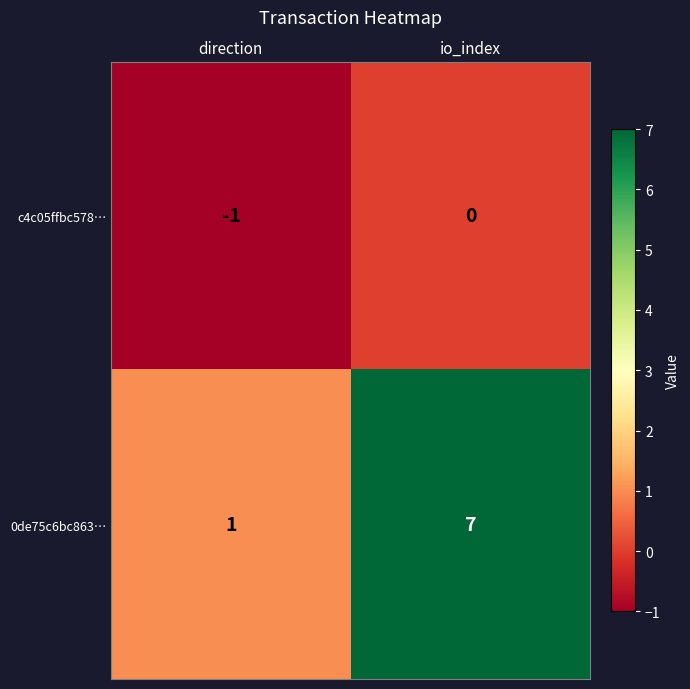

List the series in order of their overall mean, lowest first.

c4c05ffbc578…, 0de75c6bc863…